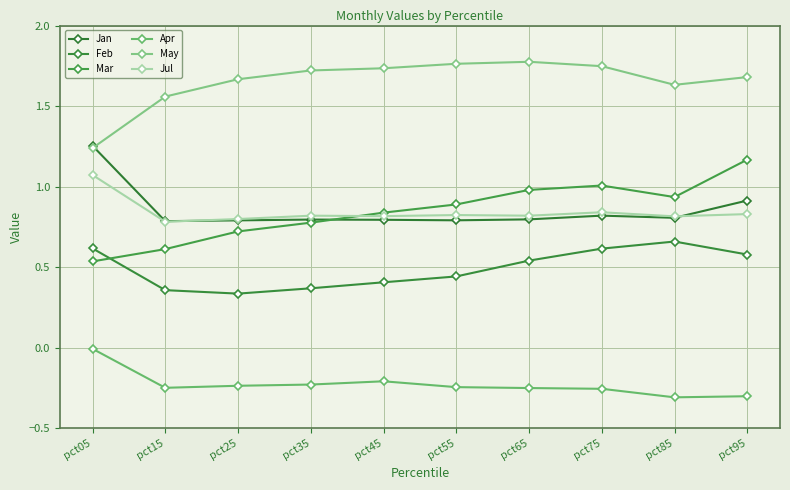

The value of Feb at pct75 is 0.3. True or false?

False